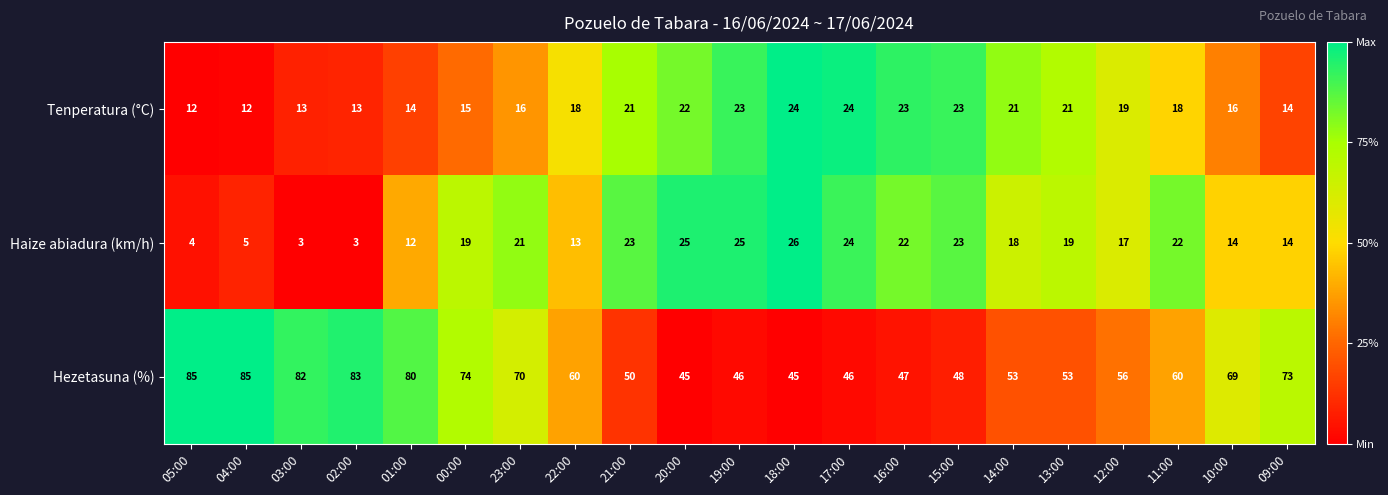

What is the sum of all Tenperatura (°C) values?

382